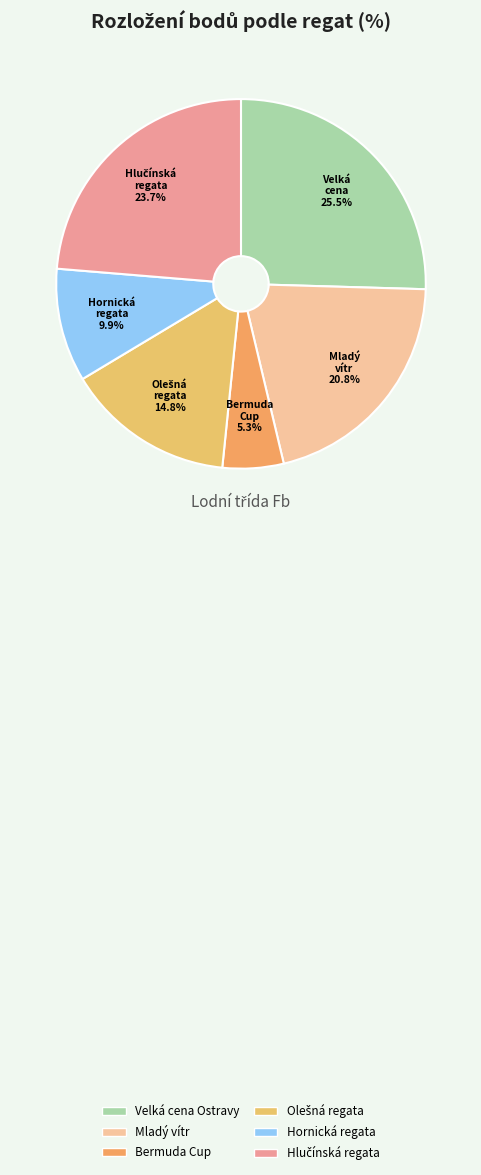

How many slices are in this pie chart?

6